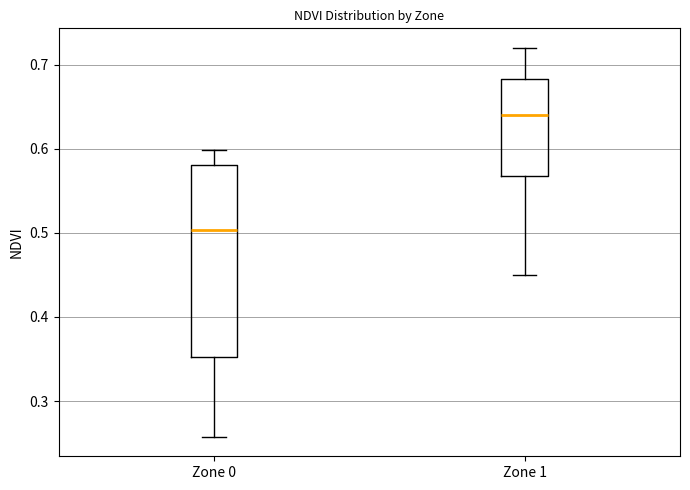

Comparing the boxes themselves (not the whiskers), which one is the tallest?

Zone 0